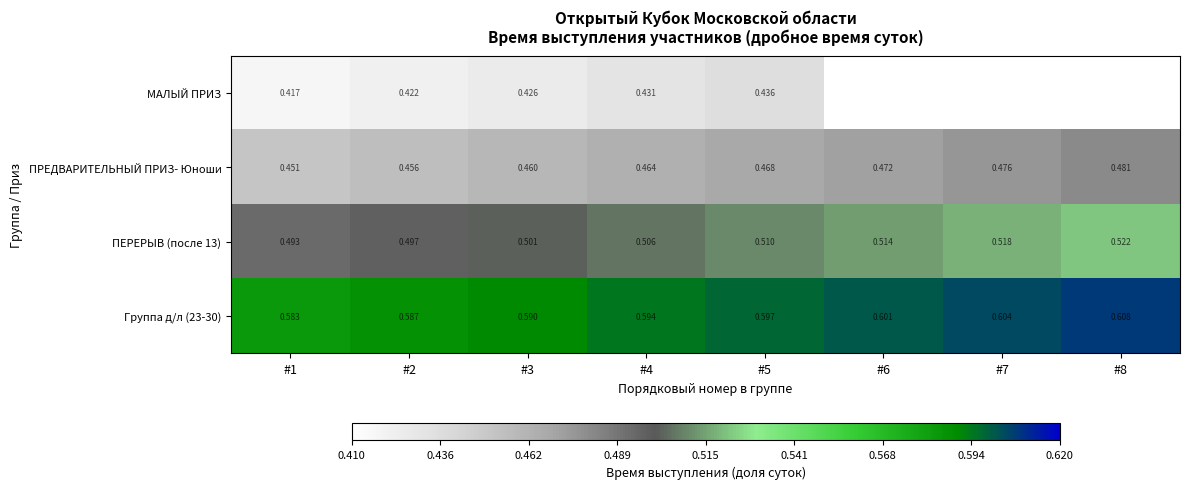

Is the value of МАЛЫЙ ПРИЗ at #3 greater than the value of Группа д/л (23-30) at #8?

No